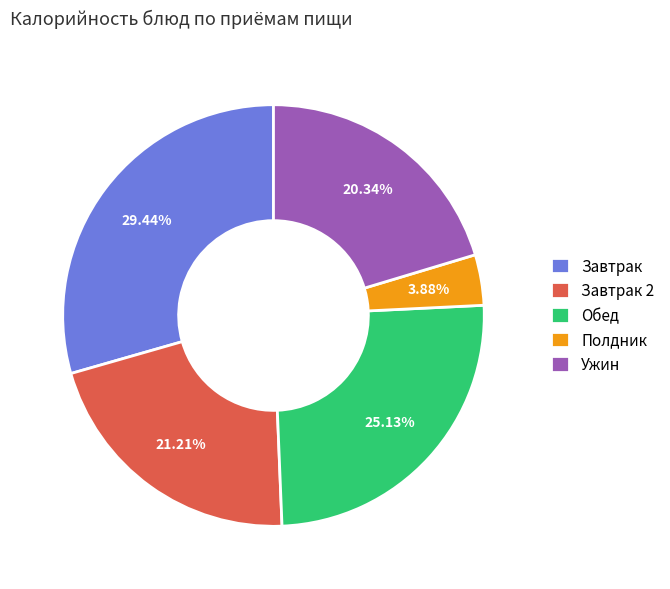

Is the sum of Завтрак 2 and Ужин greater than half?

No